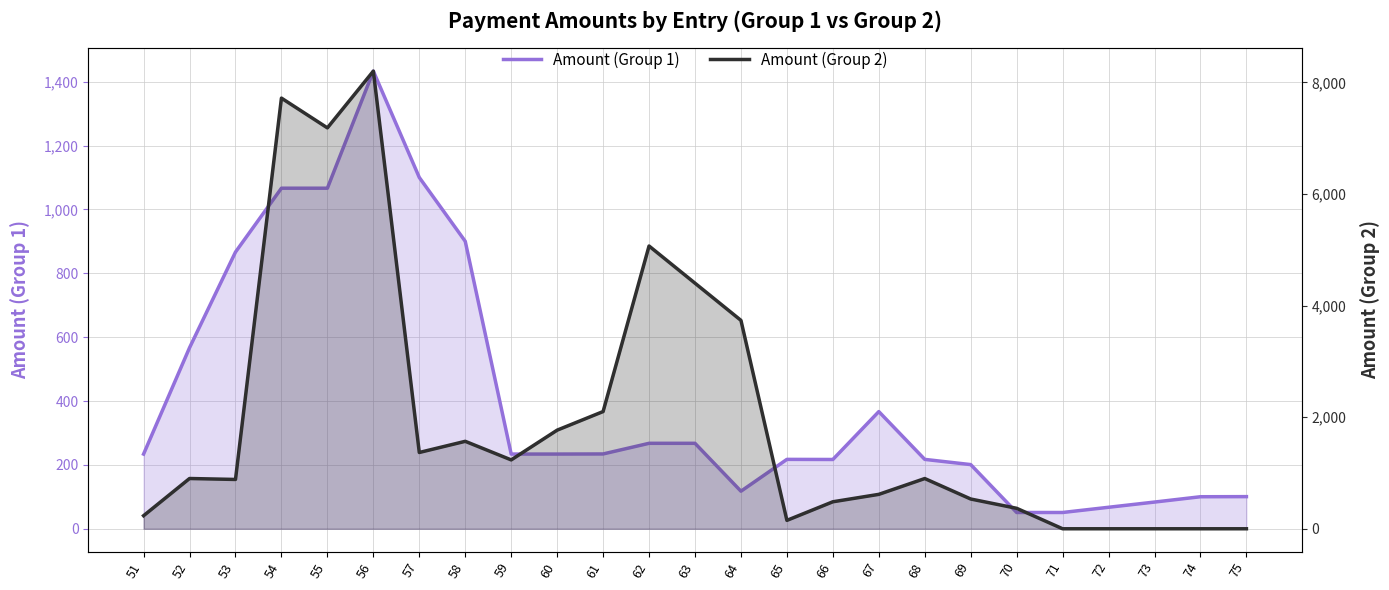

What is the difference between the maximum and minimum values in the Amount (Group 1) series?

1382.3